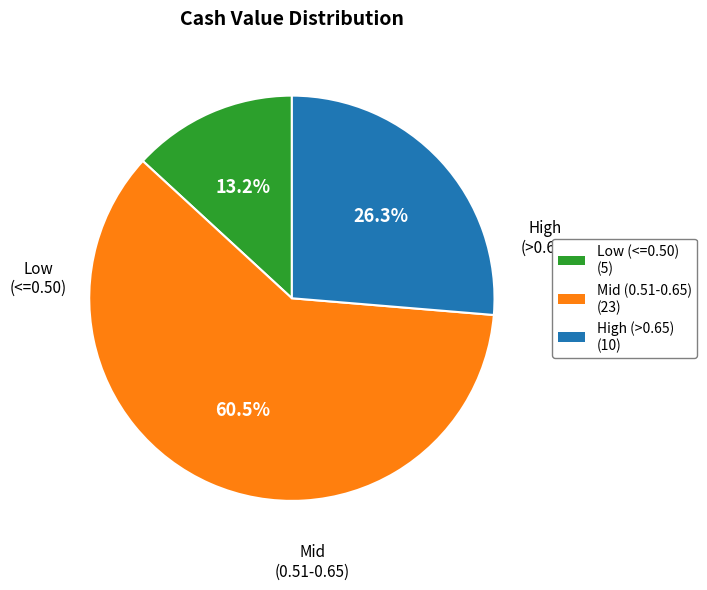

To the nearest percent, what is the difference between the largest and smallest slice percentages?

47%